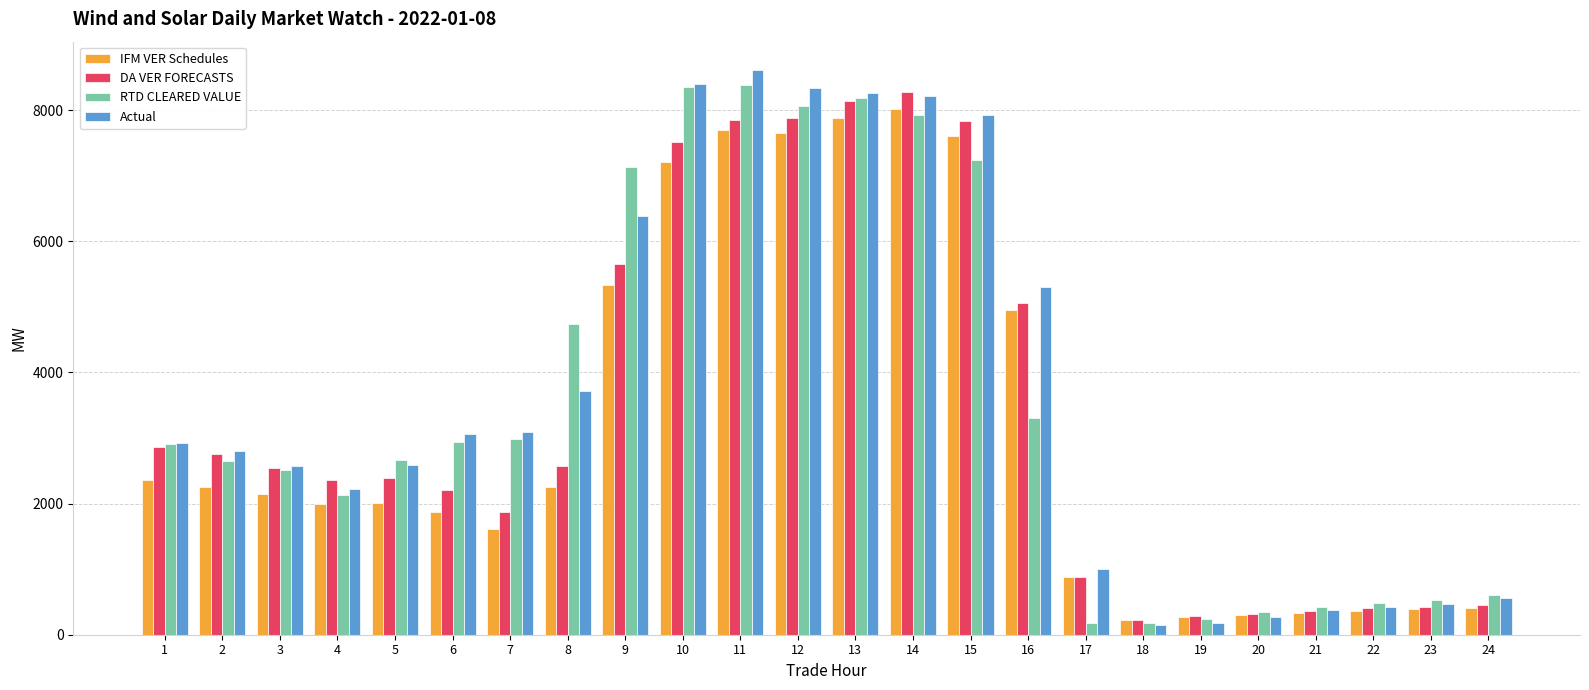

Which series changed the most between 15 and 17?

RTD CLEARED VALUE